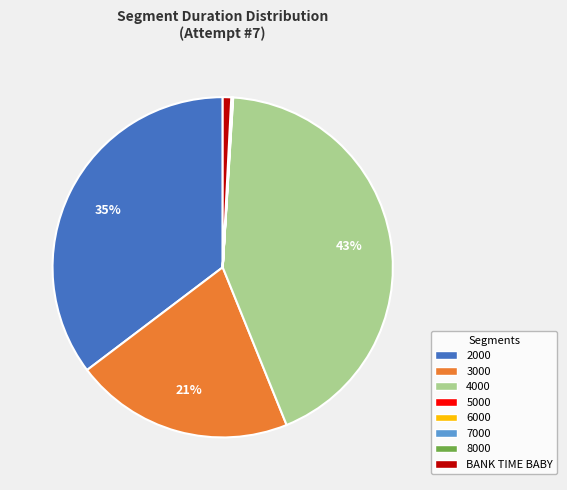

True or false: 4000 accounts for 43% of the total.

True